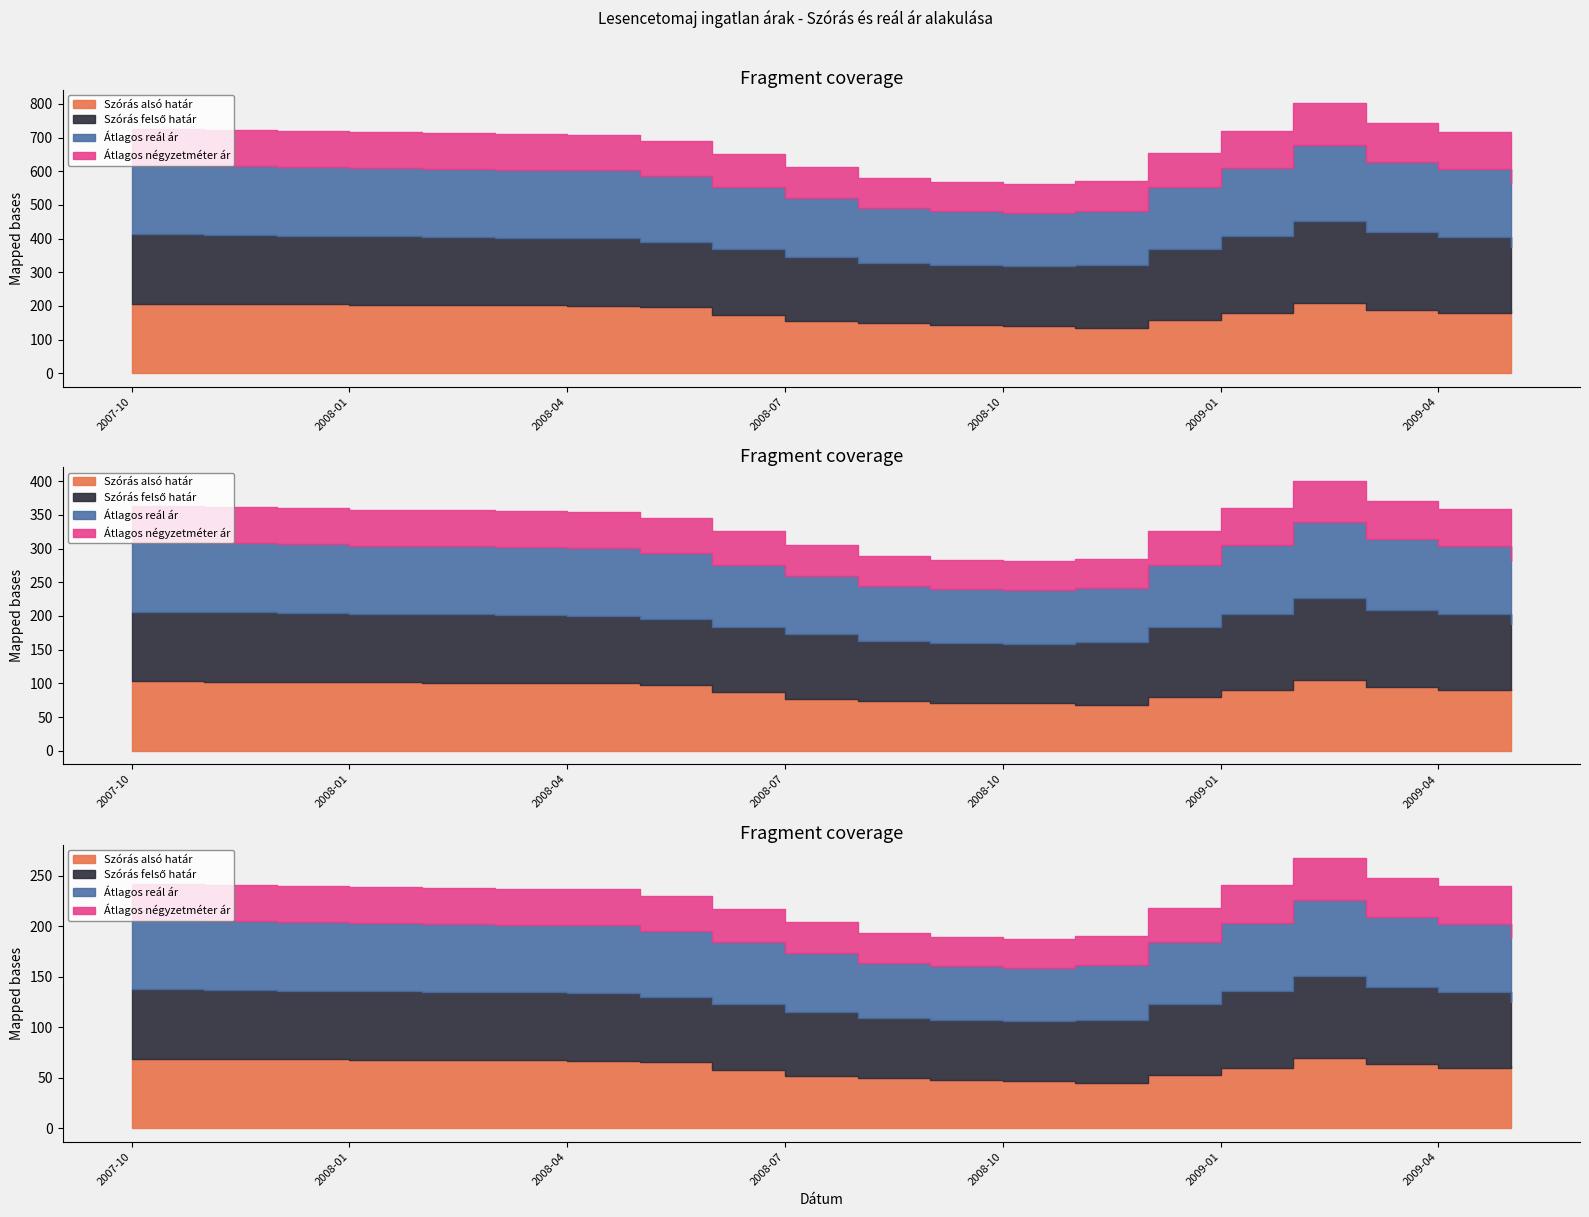

Count the number of categories in the chart.

20